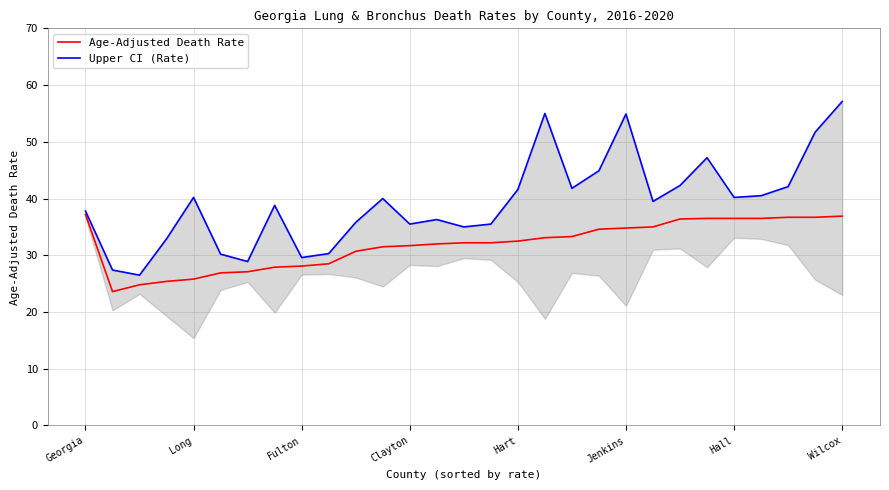

What value does the Age-Adjusted Death Rate series have at 13?

32.0